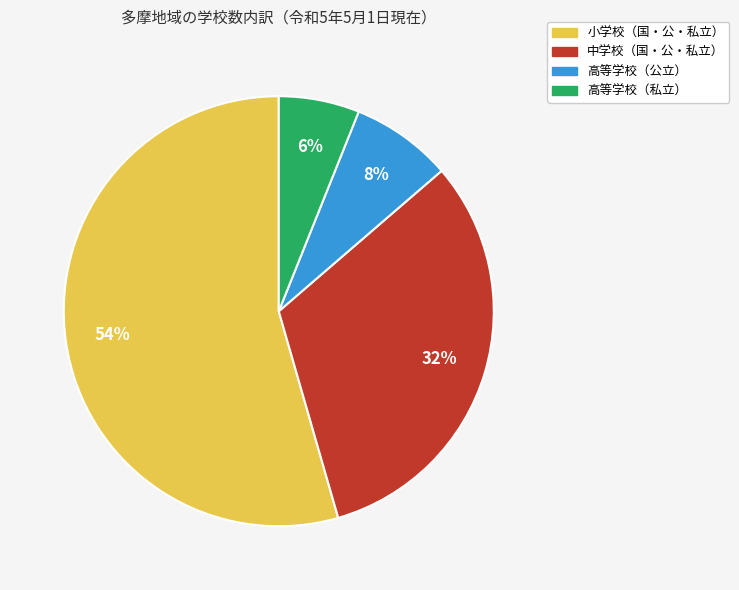

Is it true that 小学校（国・公・私立） is 62% of the pie?

False